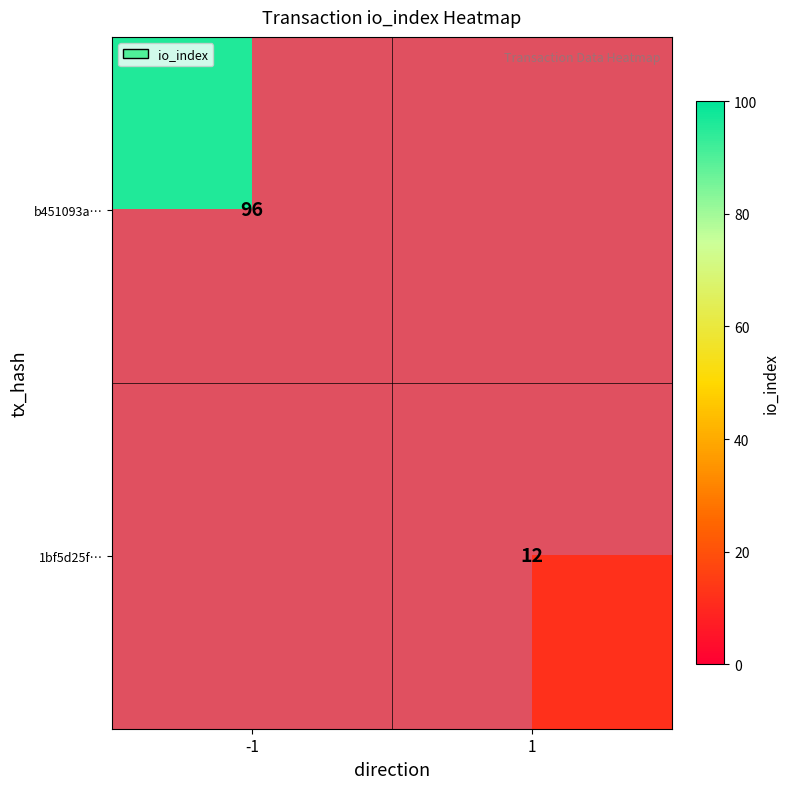

Is it true that 1bf5d25f… equals 12 at 1?

True